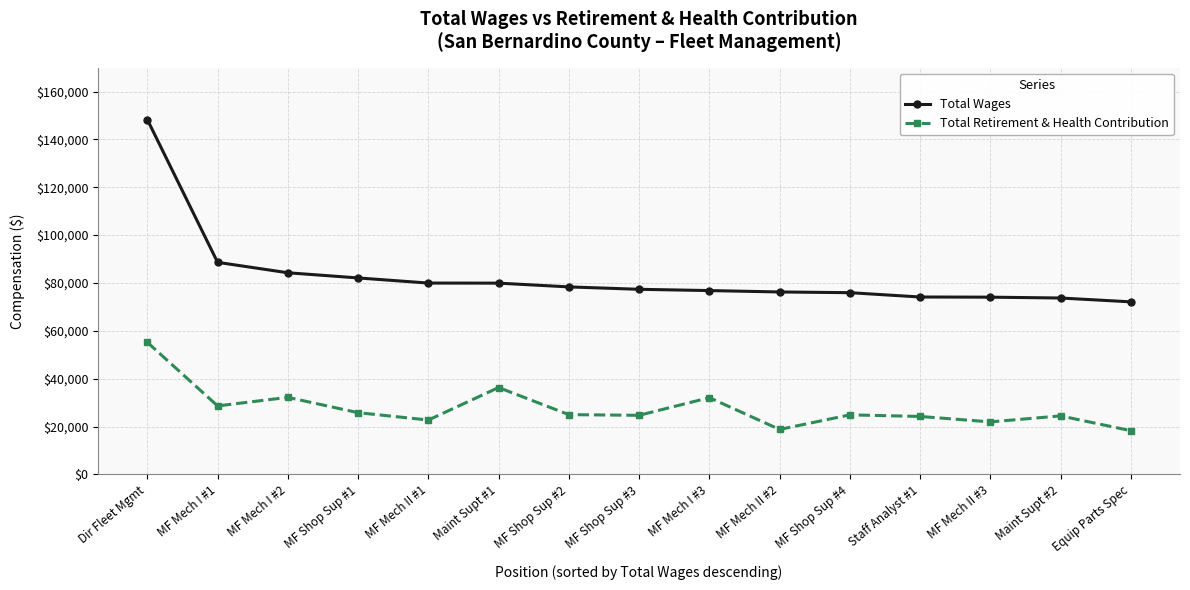

How many lines are shown in the chart?

2